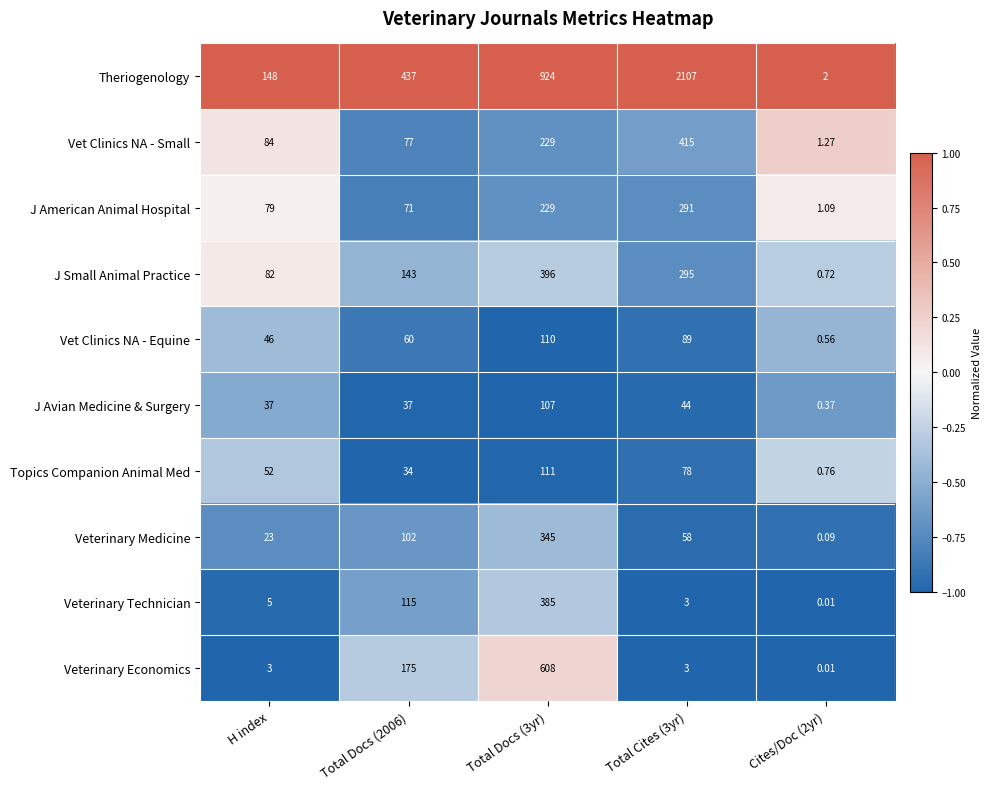

Rank the series at Total Docs (2006) from lowest to highest value.

Topics Companion Animal Med, J Avian Medicine & Surgery, Vet Clinics NA - Equine, J American Animal Hospital, Vet Clinics NA - Small, Veterinary Medicine, Veterinary Technician, J Small Animal Practice, Veterinary Economics, Theriogenology